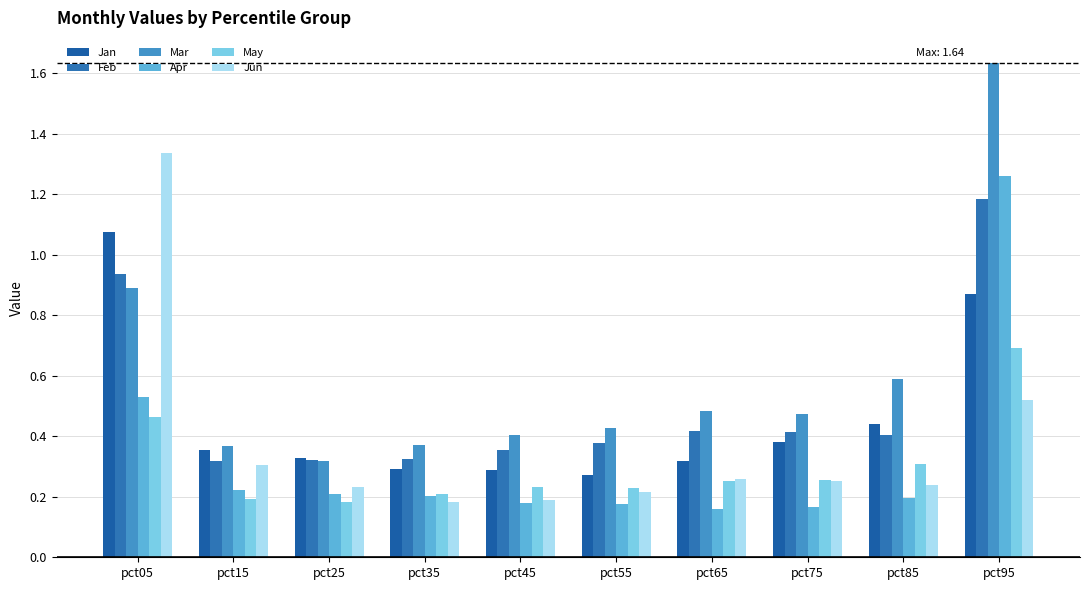

At which category does the chart reach its minimum across all series?

pct65